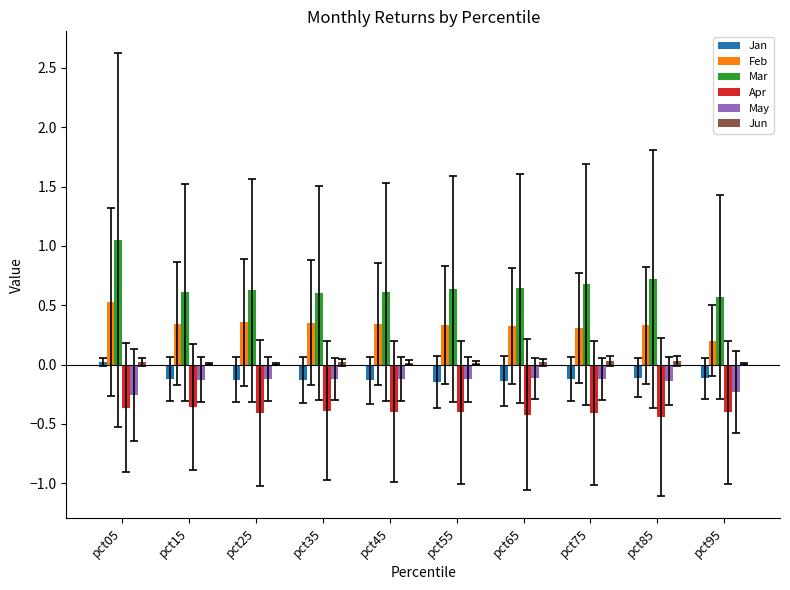

The value of Feb at pct75 is 0.3. True or false?

True